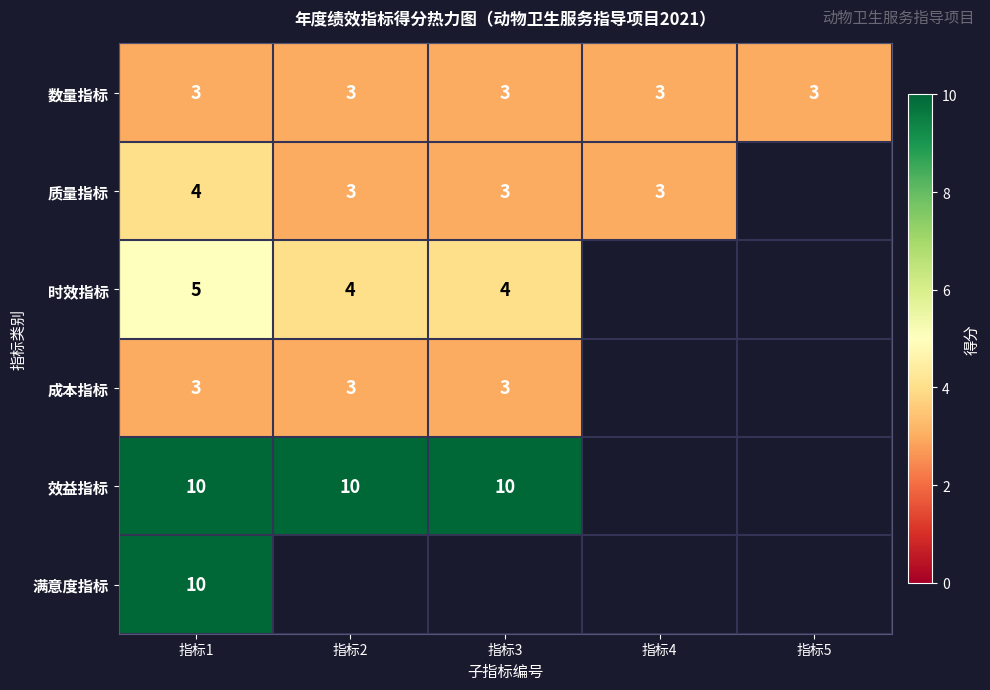

What is the total value across all series at 指标1?

35